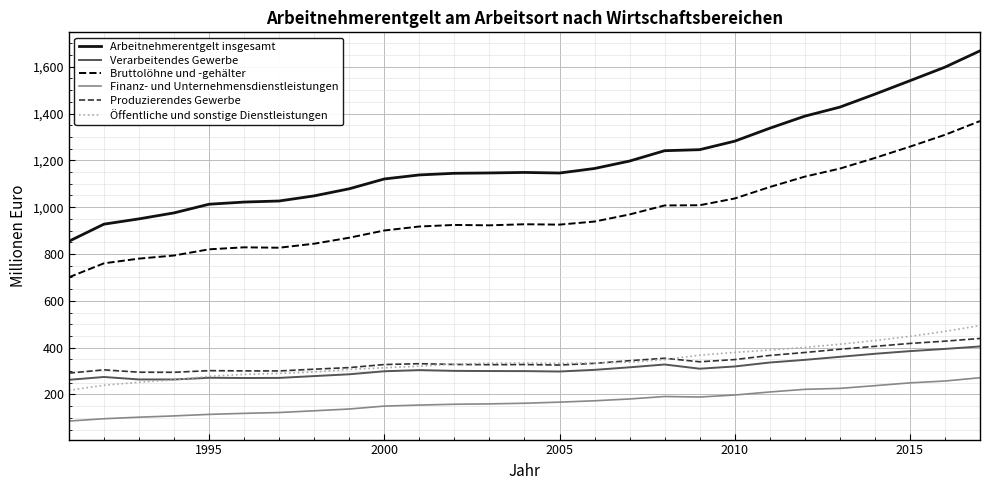

Which series has the widest spread of values?

Arbeitnehmerentgelt insgesamt